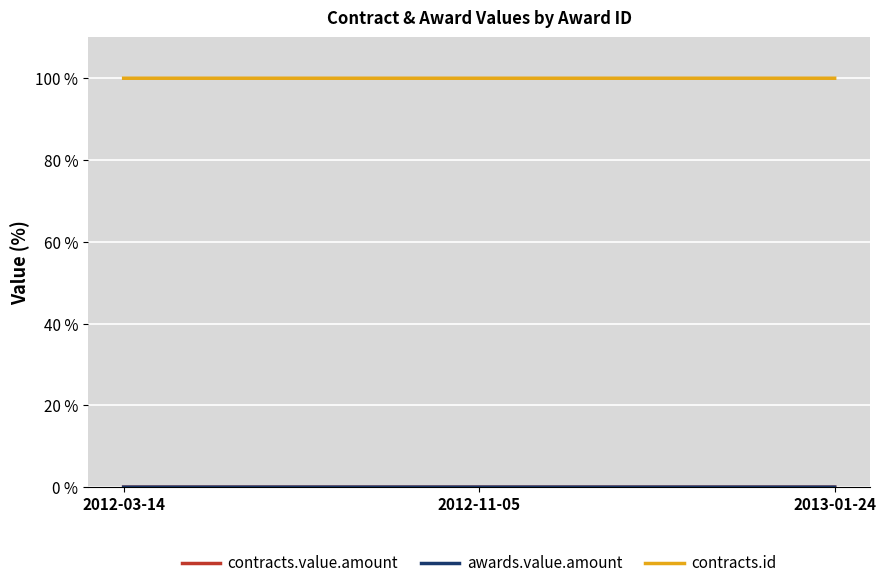

How many lines are shown in the chart?

3